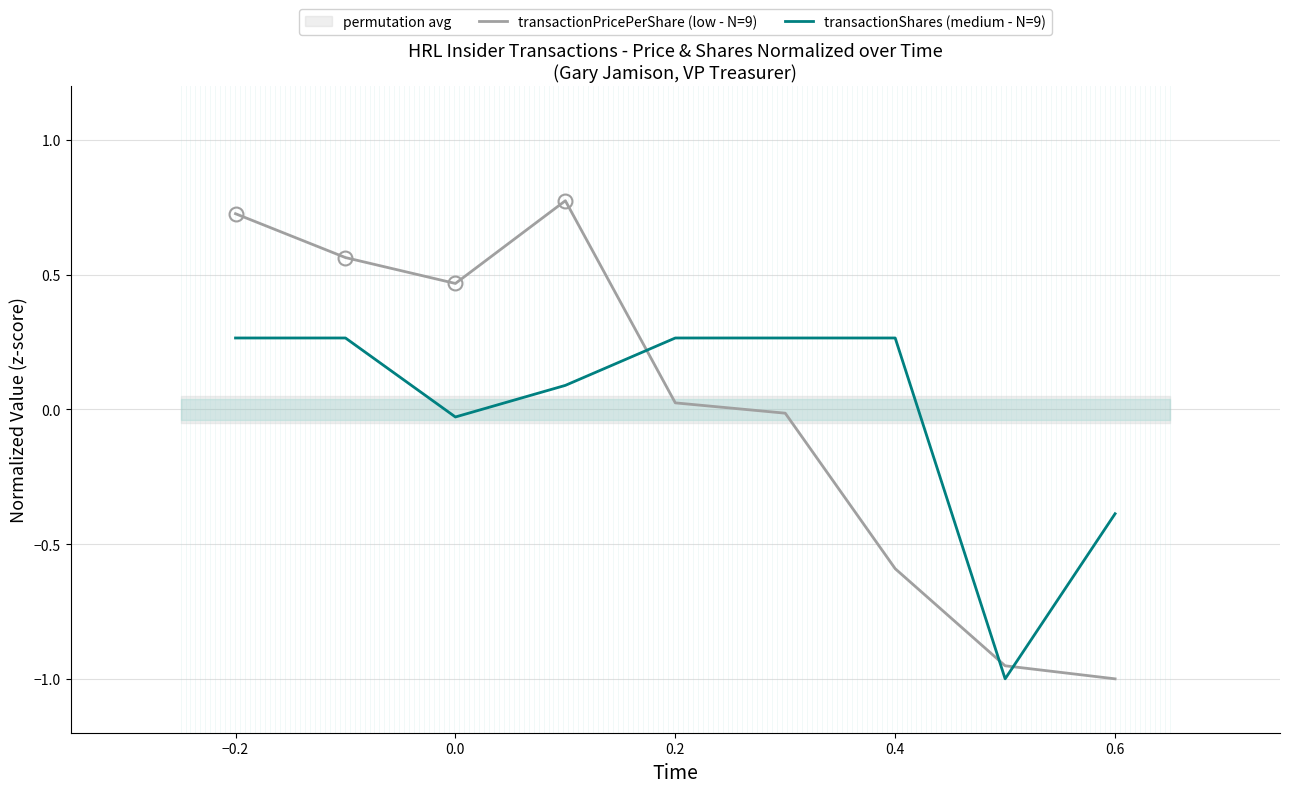

The value of transactionShares (medium - N=9) at 0.6 is -0.5. True or false?

False